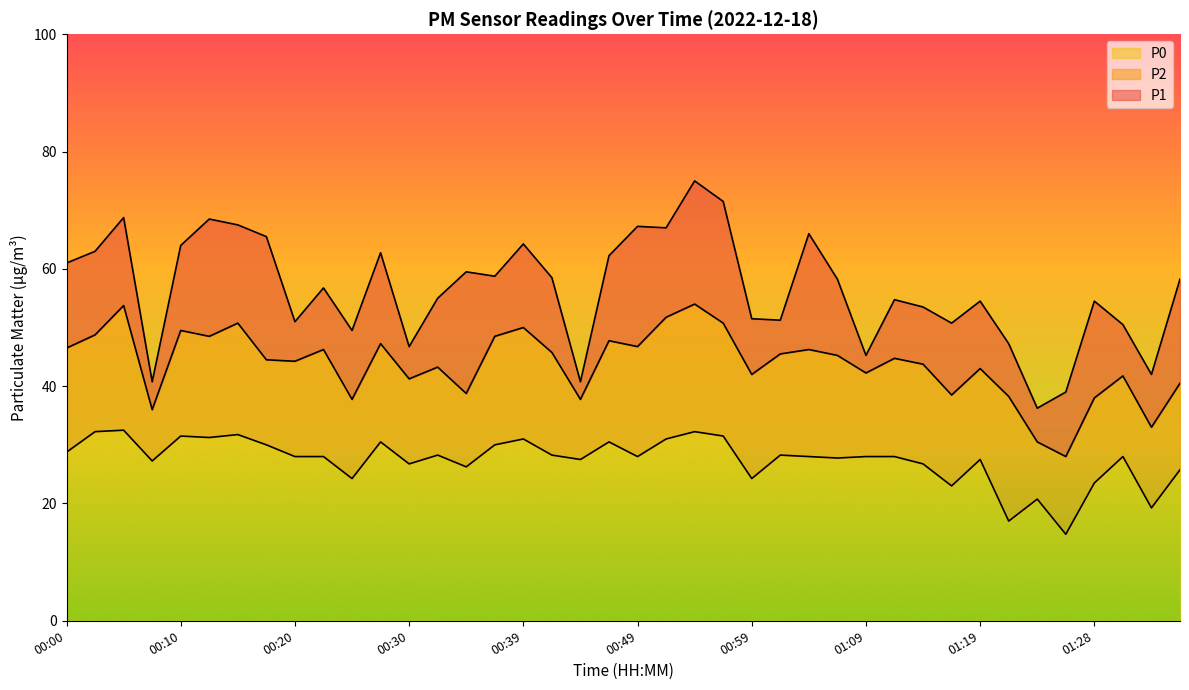

What is the average value of the P1 series?

56.5